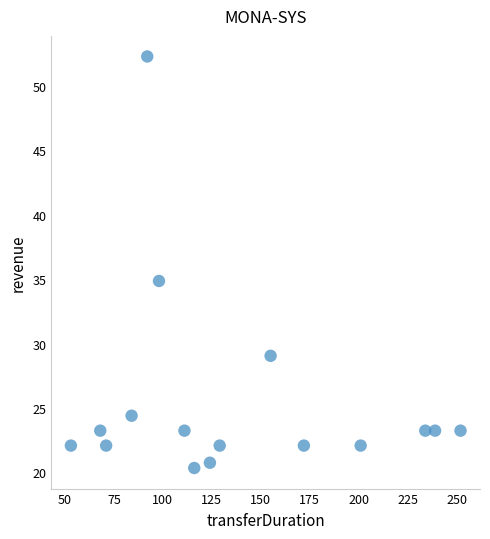

What Y value in the scatter plot is closest to 36?

34.9